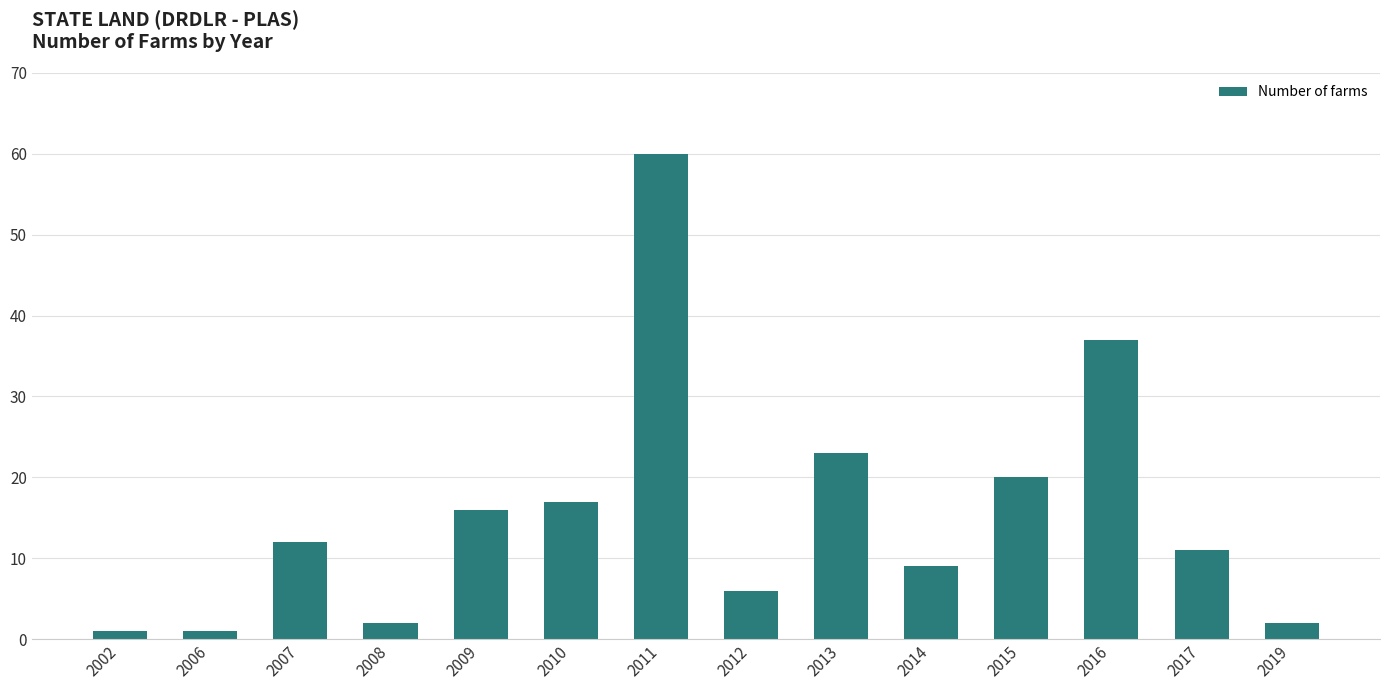

What is the sum of all values?

217